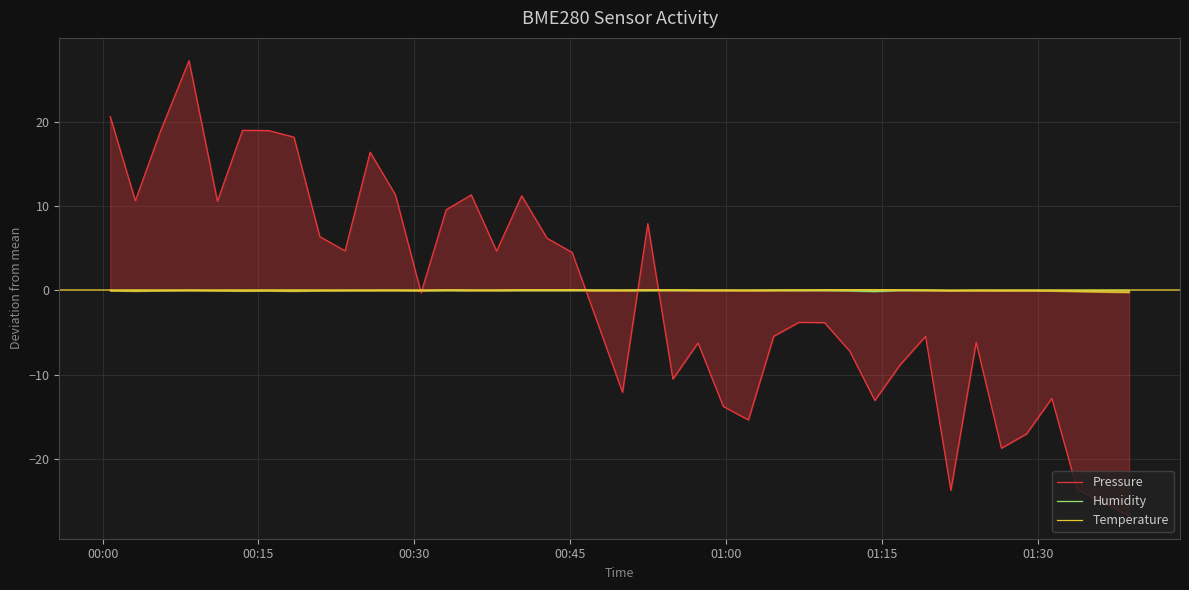

What is the minimum value for Pressure?

-26.7